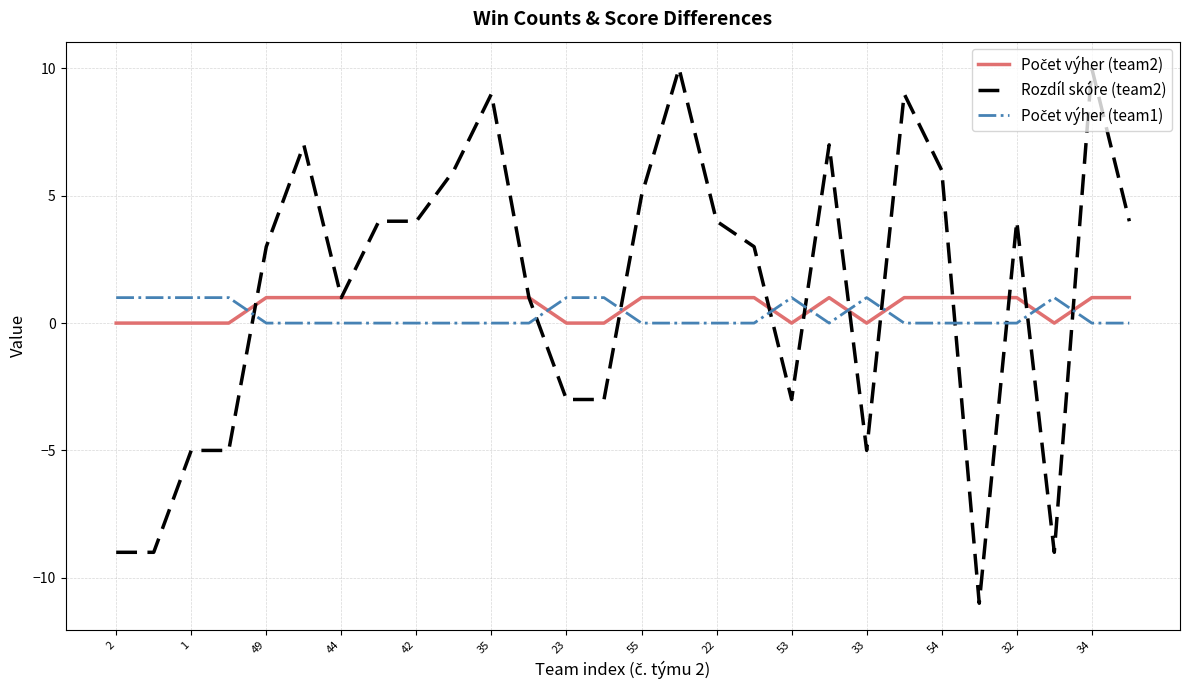

Which series has the widest spread of values?

Rozdíl skóre (team2)